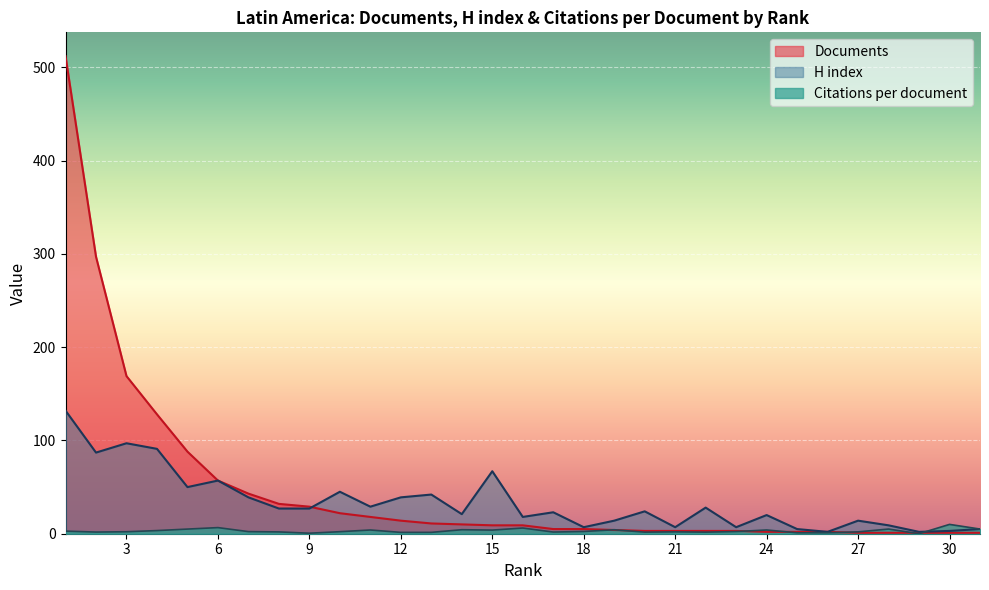

Which label corresponds to the largest value in the chart?

1